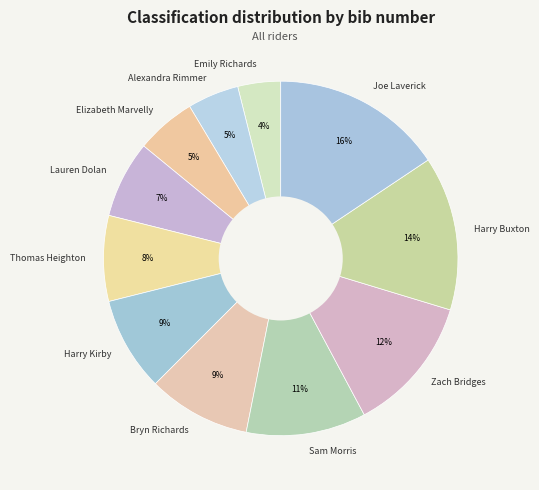

To the nearest percent, what percentage of the pie is Elizabeth Marvelly?

5%